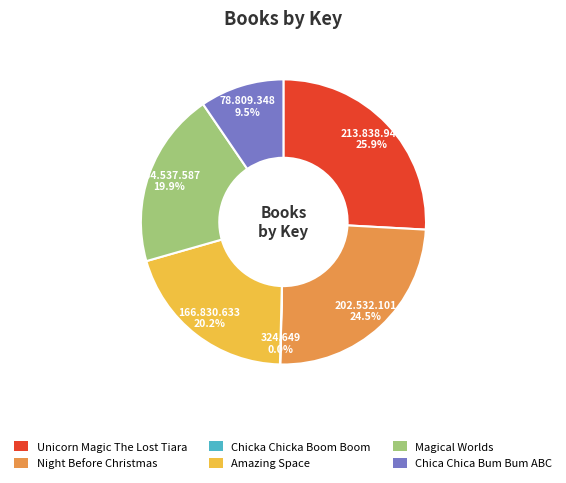

Is it true that Amazing Space is 20% of the pie?

True